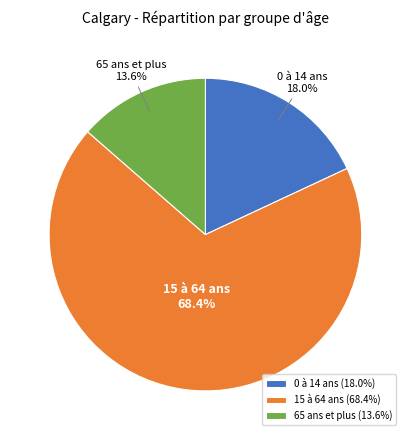

Rank the categories by value from lowest to highest.

65 ans et plus, 0 à 14 ans, 15 à 64 ans